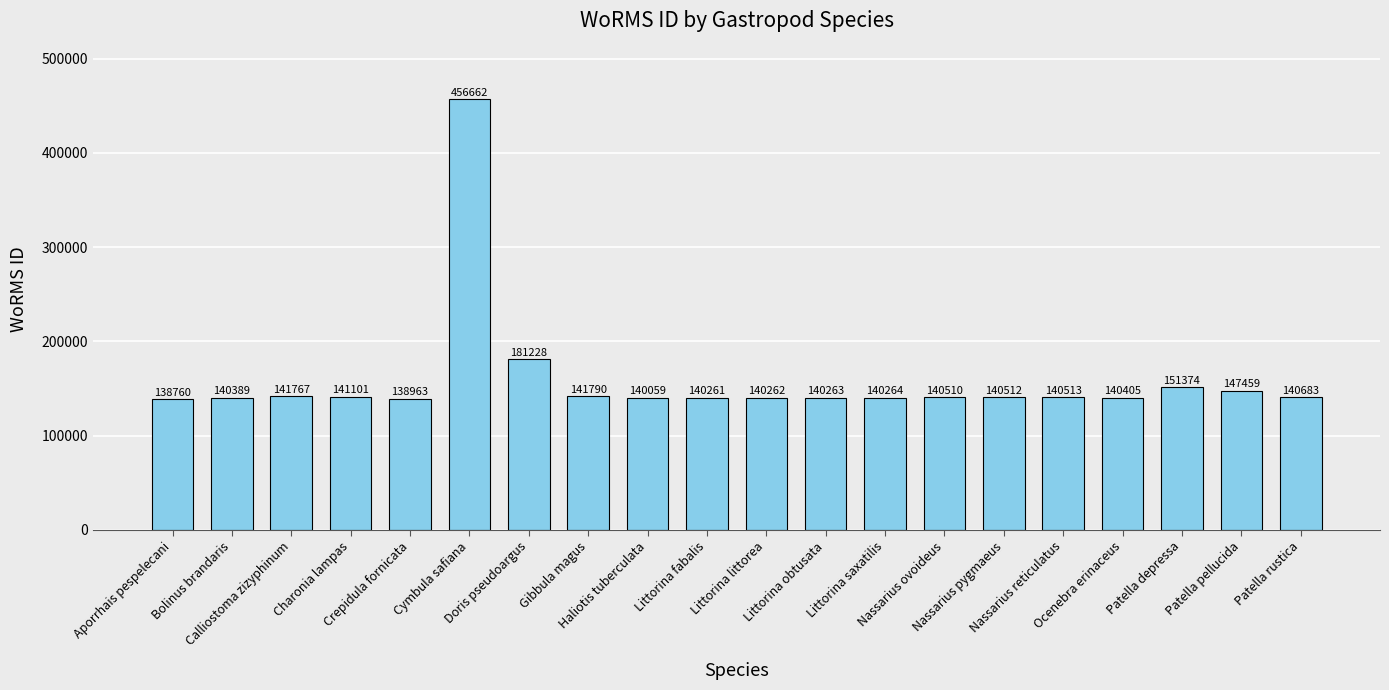

Reading right to left, what are all the values shown in this chart?

Patella rustica=140683	Patella pellucida=147459	Patella depressa=151374	Ocenebra erinaceus=140405	Nassarius reticulatus=140513	Nassarius pygmaeus=140512	Nassarius ovoideus=140510	Littorina saxatilis=140264	Littorina obtusata=140263	Littorina littorea=140262	Littorina fabalis=140261	Haliotis tuberculata=140059	Gibbula magus=141790	Doris pseudoargus=181228	Cymbula safiana=456662	Crepidula fornicata=138963	Charonia lampas=141101	Calliostoma zizyphinum=141767	Bolinus brandaris=140389	Aporrhais pespelecani=138760